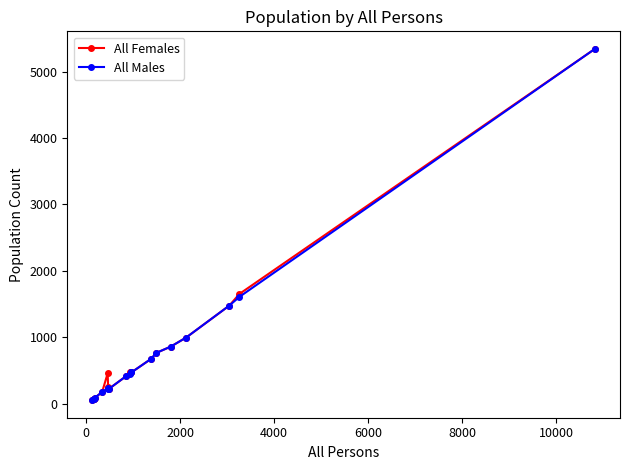

How many distinct data groups are displayed?

2